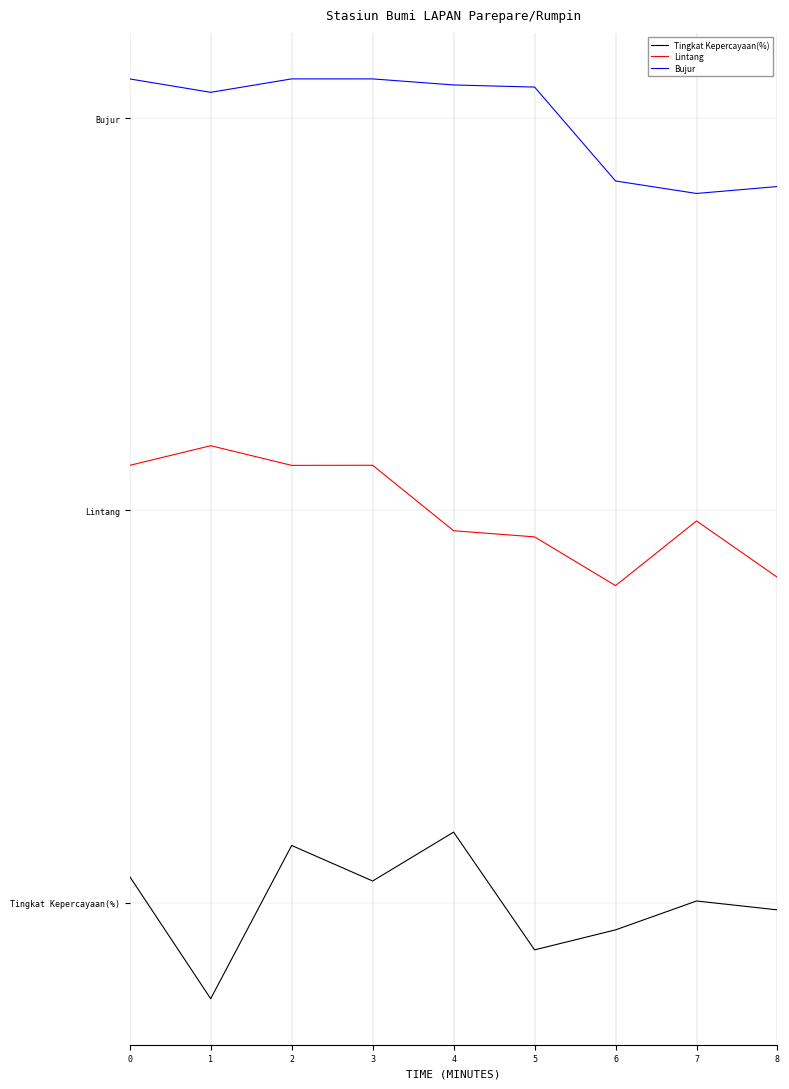

What is the difference between the Lintang values at 5 and 3?

7.3